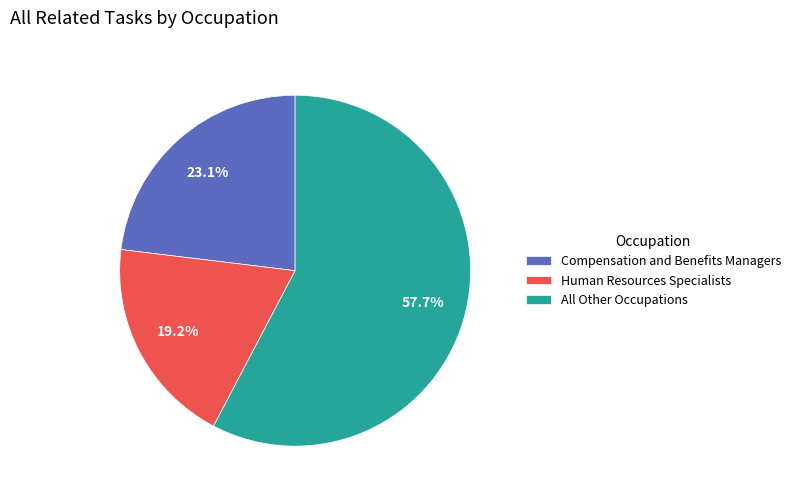

How many slices are in this pie chart?

3